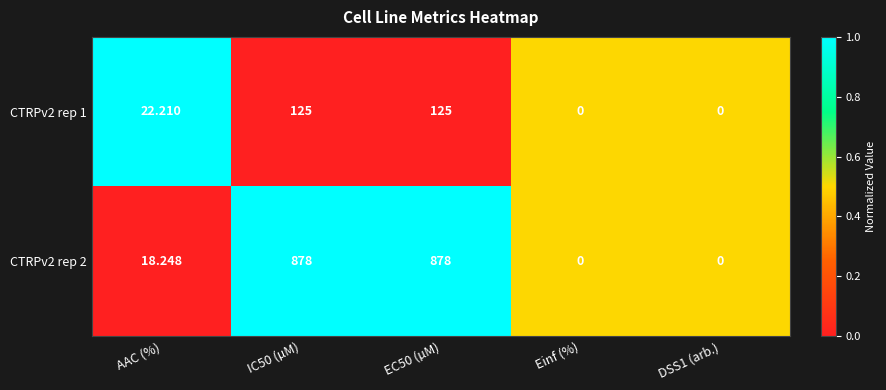

At which label is CTRPv2 rep 2 closest to 439?

AAC (%)